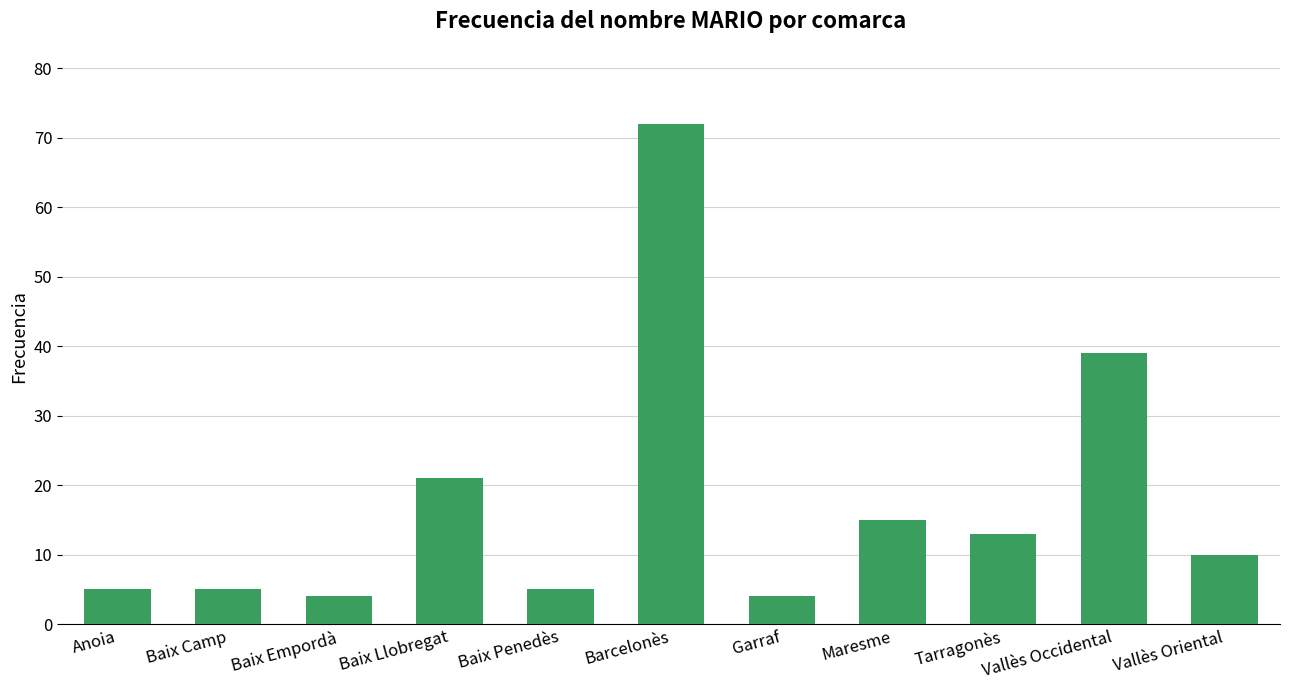

What is the approximate value at Baix Llobregat, to the nearest 5?

20